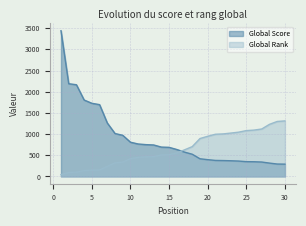

True or false: Global Rank and Global Score intersect in this chart.

True